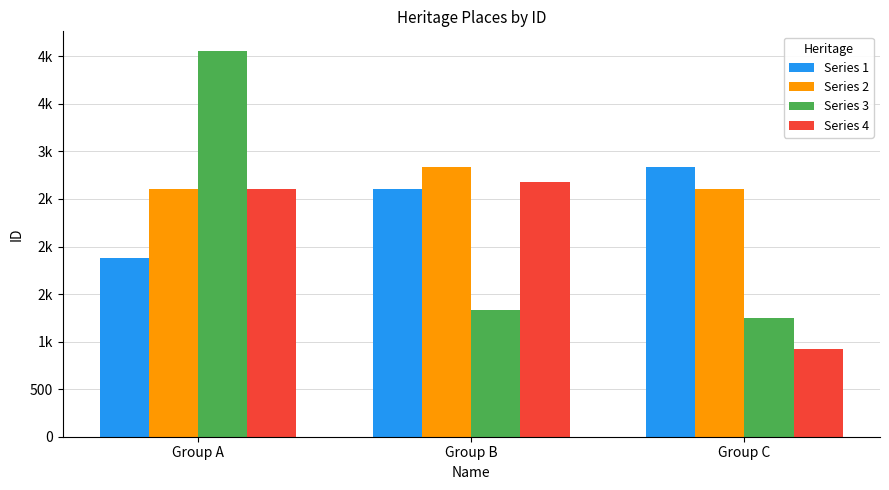

What is the difference between the highest and lowest values at Group C?

1910